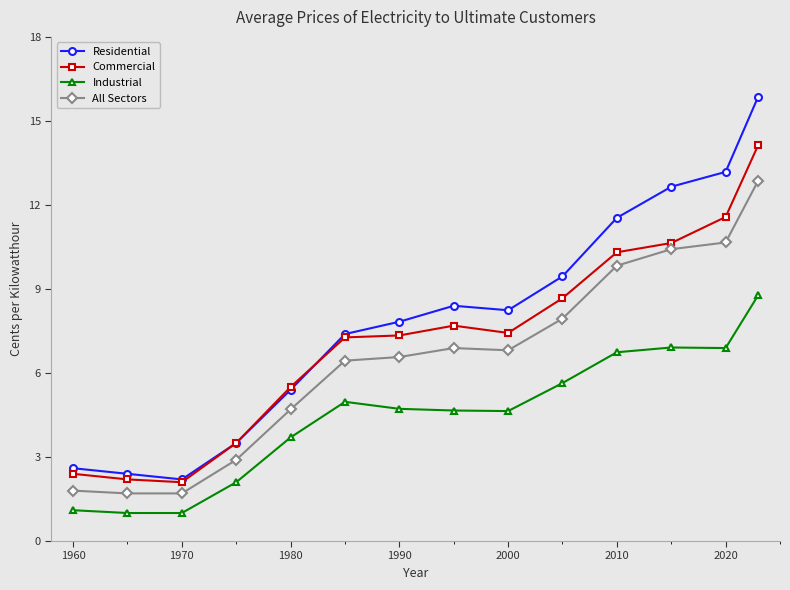

How many data points does each series have?

14